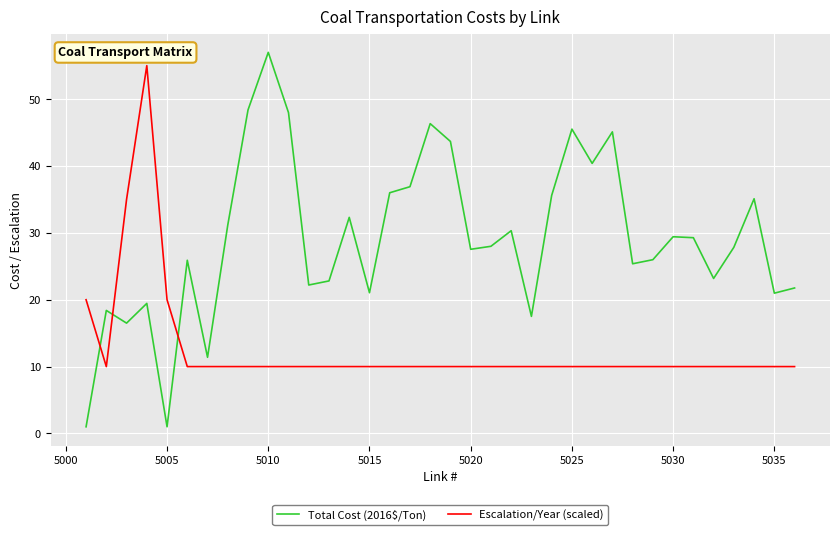

What are all the series names shown in the legend?

Total Cost (2016$/Ton), Escalation/Year (scaled)